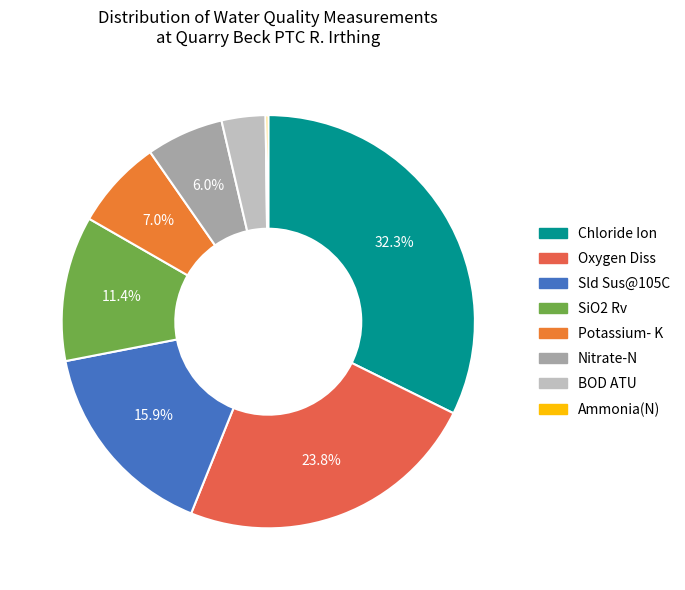

What percentage is the Nitrate-N slice, to the nearest percent?

6%